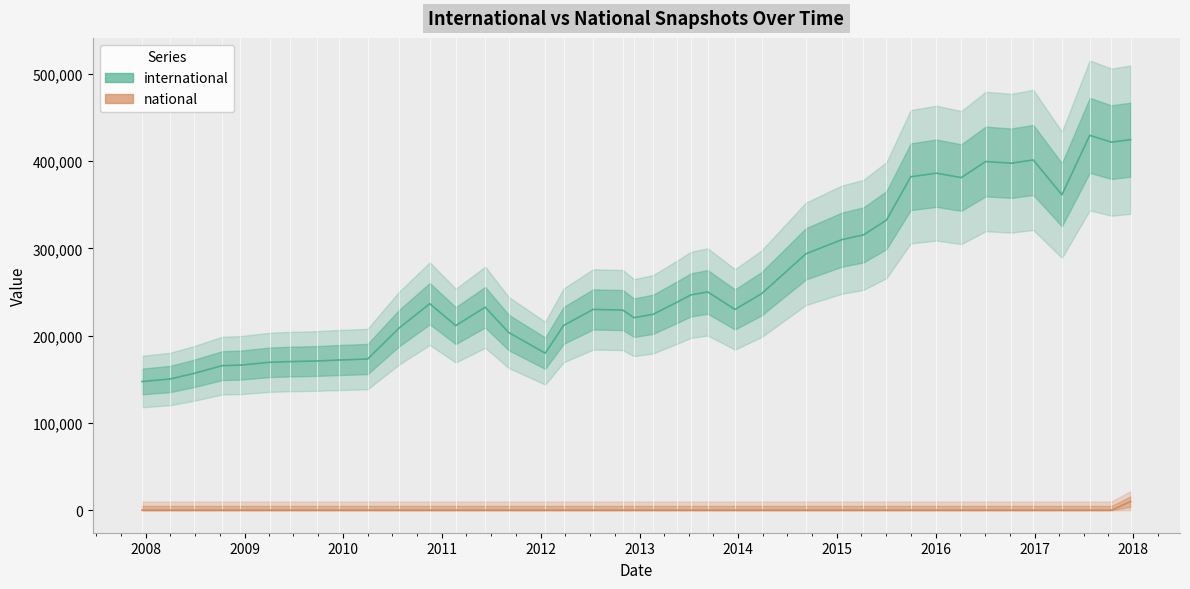

Which series changed the most between 2013-07-09 and 2015-01-19?

international